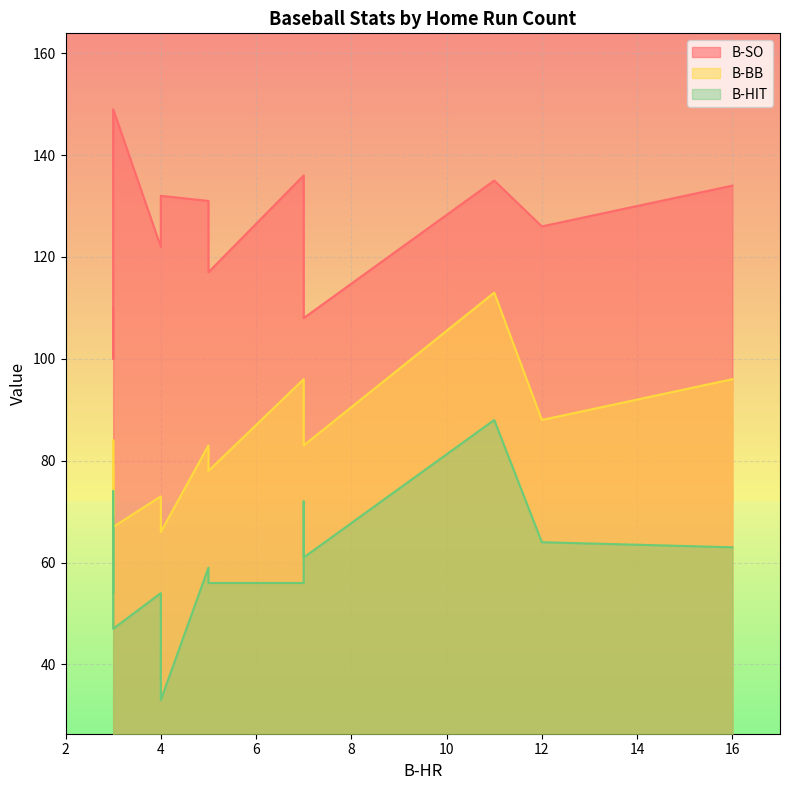

What is the value of the B-BB point at the 9th from the left?

88